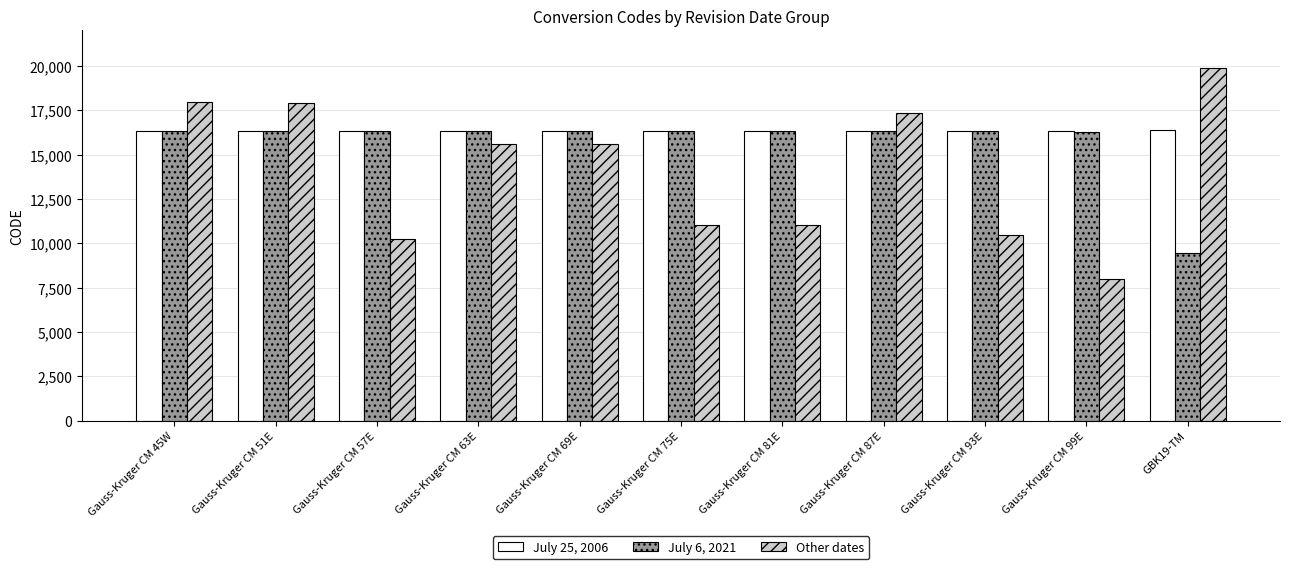

What is the approximate value of July 25, 2006 at Gauss-Kruger CM 81E?

16347